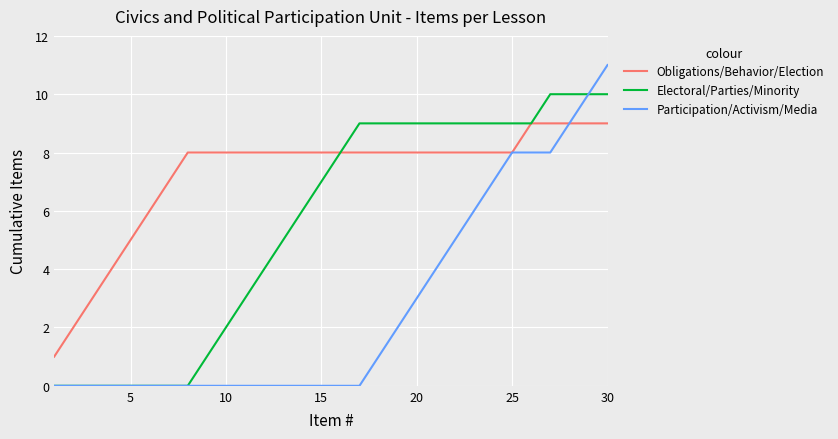

What is the maximum value for Electoral/Parties/Minority?

10